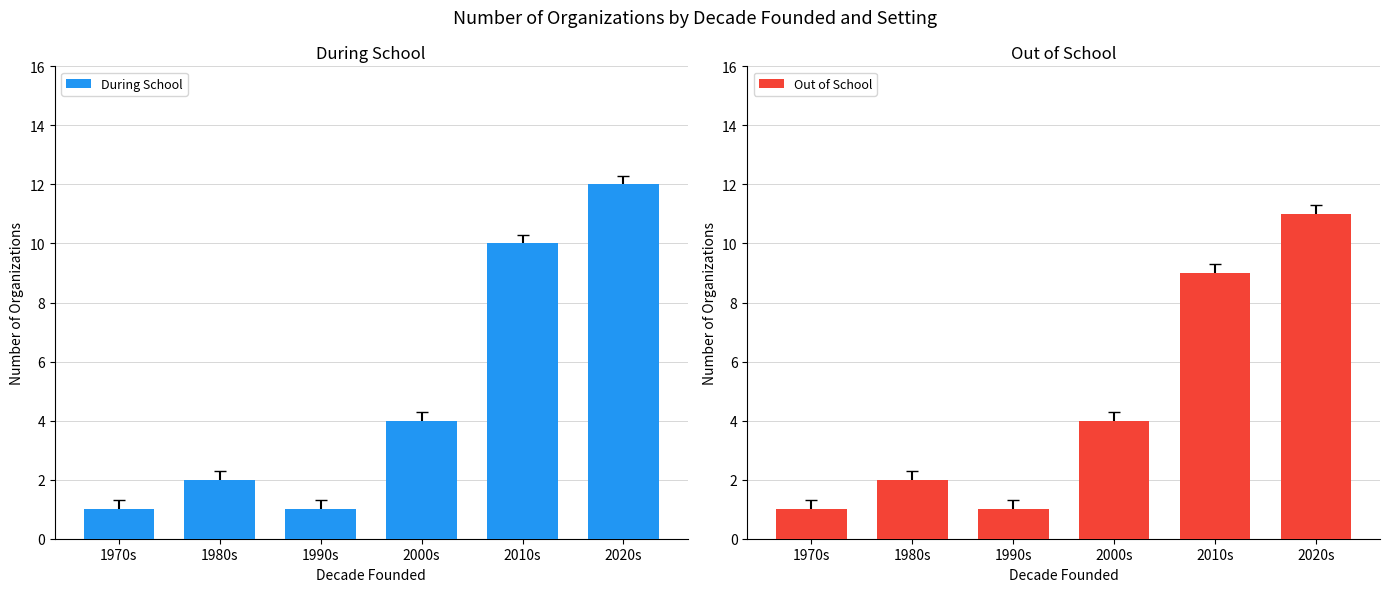

Which series has the widest spread of values?

During School